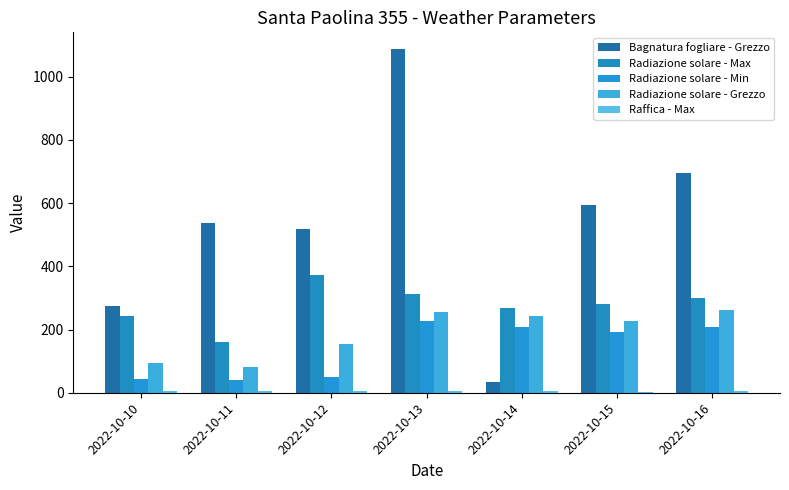

Reading right to left, transcribe all the data shown in this chart.

Bagnatura fogliare - Grezzo: 2022-10-16=694.4	2022-10-15=595.0	2022-10-14=33.0	2022-10-13=1085.9	2022-10-12=516.8	2022-10-11=538.5	2022-10-10=275.9
Radiazione solare - Max: 2022-10-16=299.5	2022-10-15=279.8	2022-10-14=268.0	2022-10-13=312.4	2022-10-12=372.9	2022-10-11=161.0	2022-10-10=241.3
Radiazione solare - Min: 2022-10-16=207.4	2022-10-15=193.3	2022-10-14=208.2	2022-10-13=227.8	2022-10-12=51.2	2022-10-11=41.6	2022-10-10=42.5
Radiazione solare - Grezzo: 2022-10-16=260.2	2022-10-15=227.1	2022-10-14=242.5	2022-10-13=256.9	2022-10-12=155.6	2022-10-11=81.1	2022-10-10=94.1
Raffica - Max: 2022-10-16=4.4	2022-10-15=2.9	2022-10-14=5.4	2022-10-13=6.7	2022-10-12=4.5	2022-10-11=5.3	2022-10-10=4.2